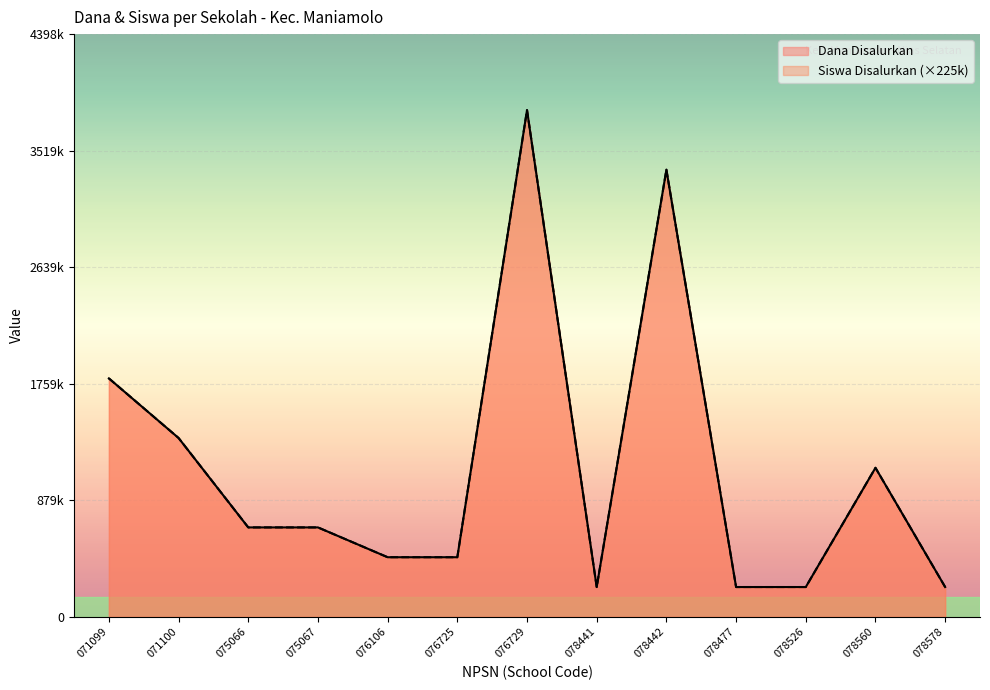

List the labels in order of Dana Disalurkan value, smallest first.

078441, 078477, 078526, 078578, 076106, 076725, 075066, 075067, 078560, 071100, 071099, 078442, 076729